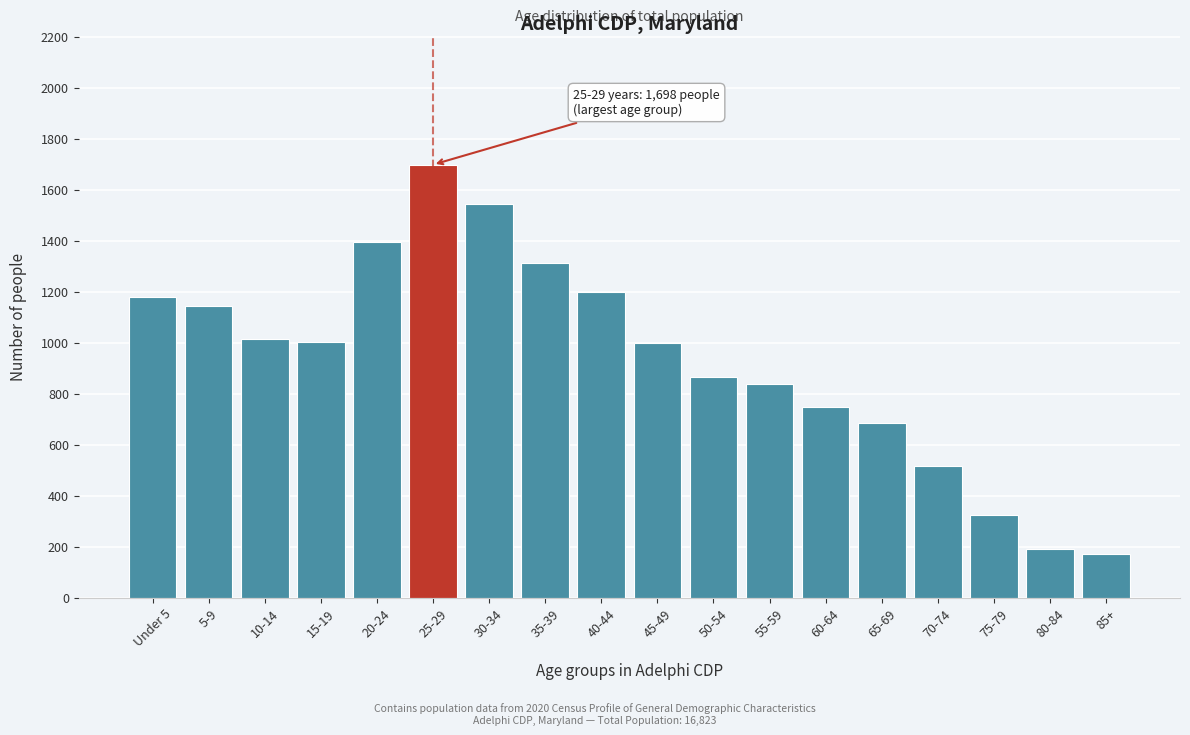

What is the label of the 12th bar from the left?

55-59